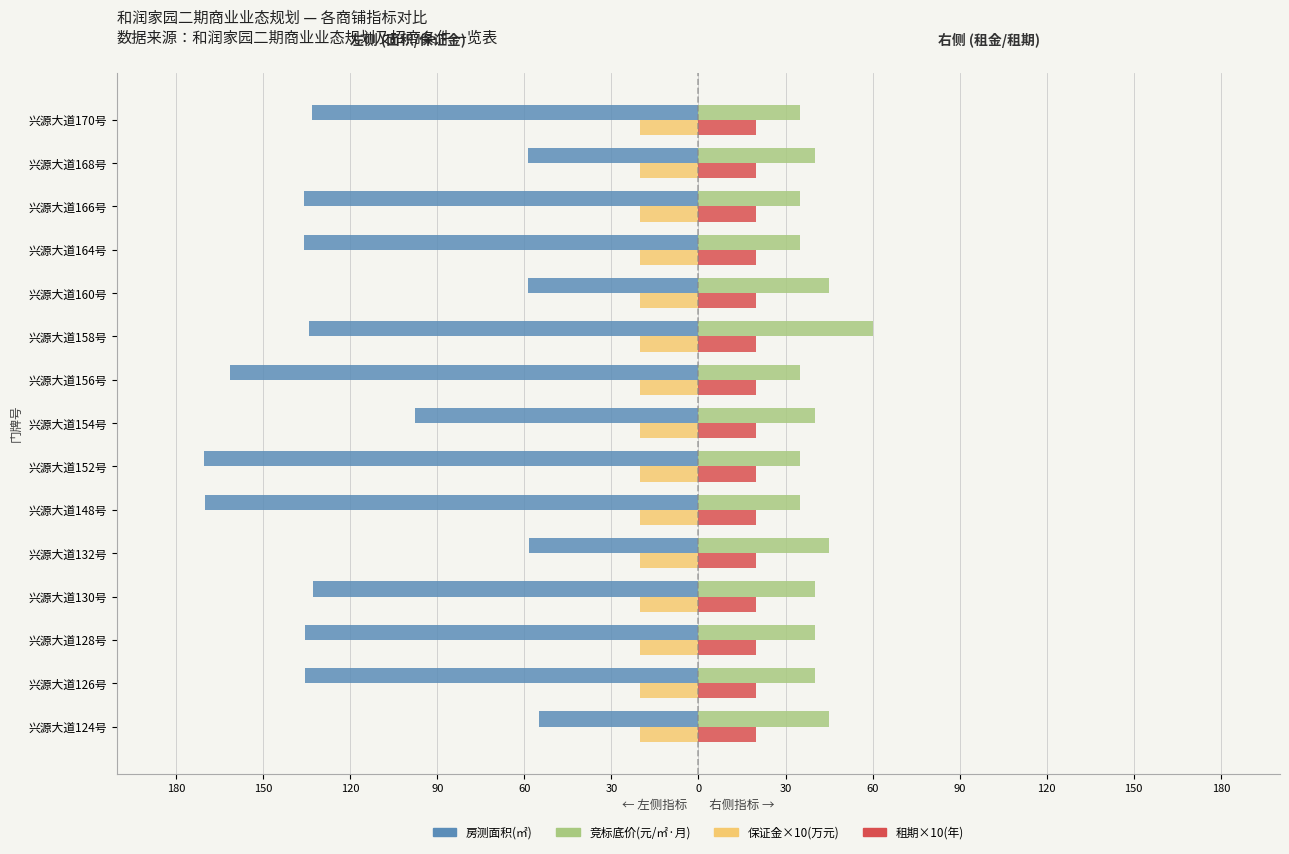

What are all the series names shown in the legend?

房测面积(㎡), 竞标底价(元/㎡·月), 保证金×10(万元), 租期×10(年)